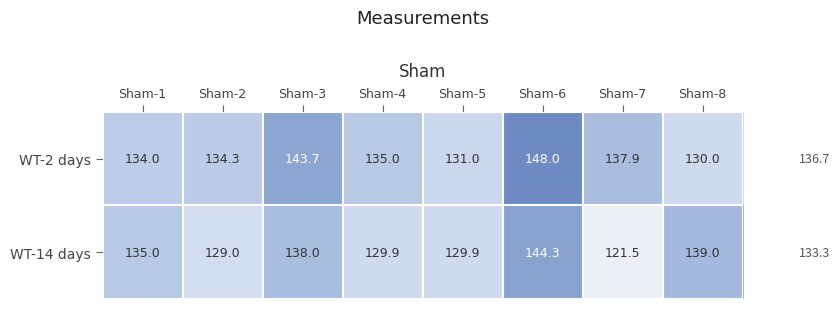

What value does the WT-2 days series have at Sham-8?

130.0